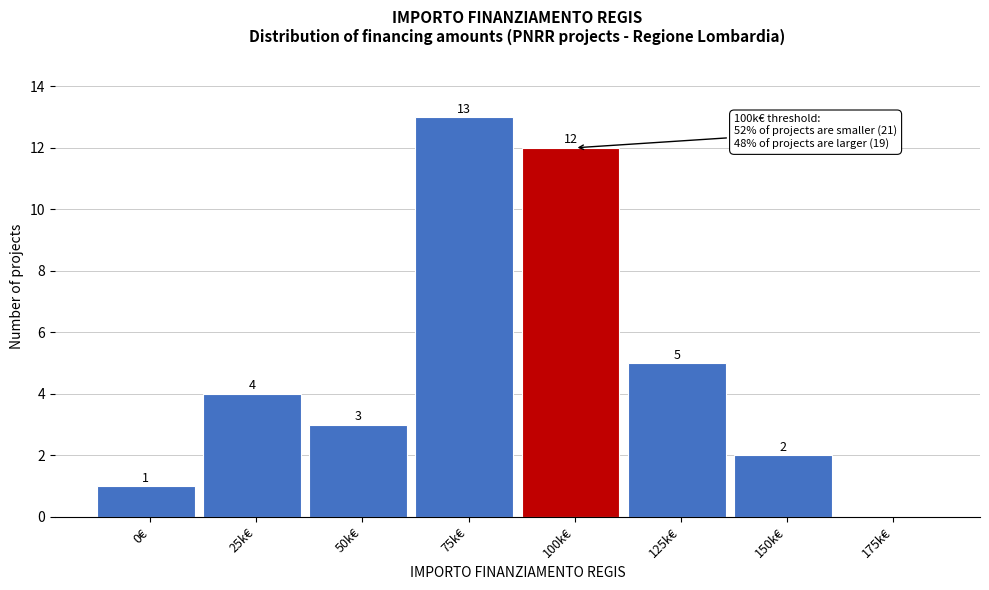

Reading left to right, transcribe all the data shown in this chart.

0€=1	25k€=4	50k€=3	75k€=13	100k€=12	125k€=5	150k€=2	175k€=0